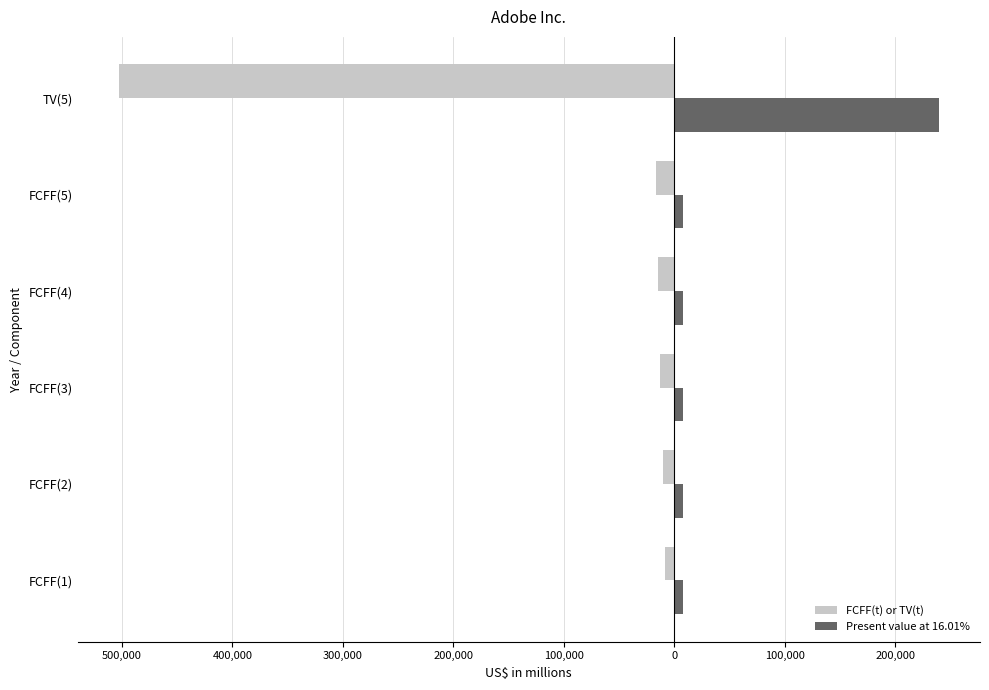

Reading right to left, transcribe all the data shown in this chart.

FCFF(t) or TV(t): -503070	-16370	-14569	-12622	-10650	-8760
Present value at 16.01%: 239408	7790	8044	8084	7914	7551